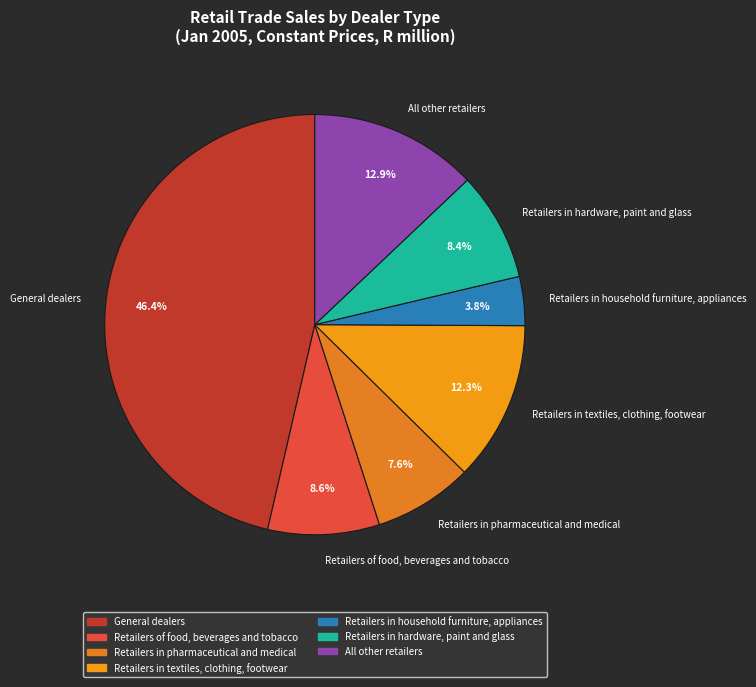

Is there a majority slice in this chart?

No